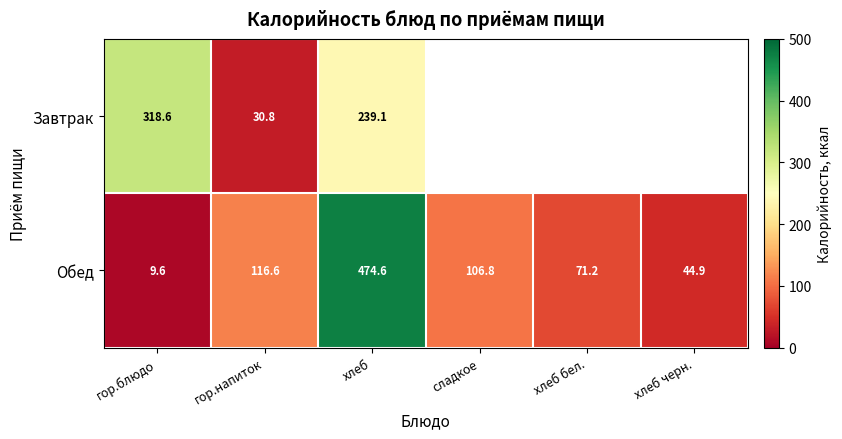

Is the value of Завтрак at хлеб greater than the value of Обед at хлеб бел.?

Yes